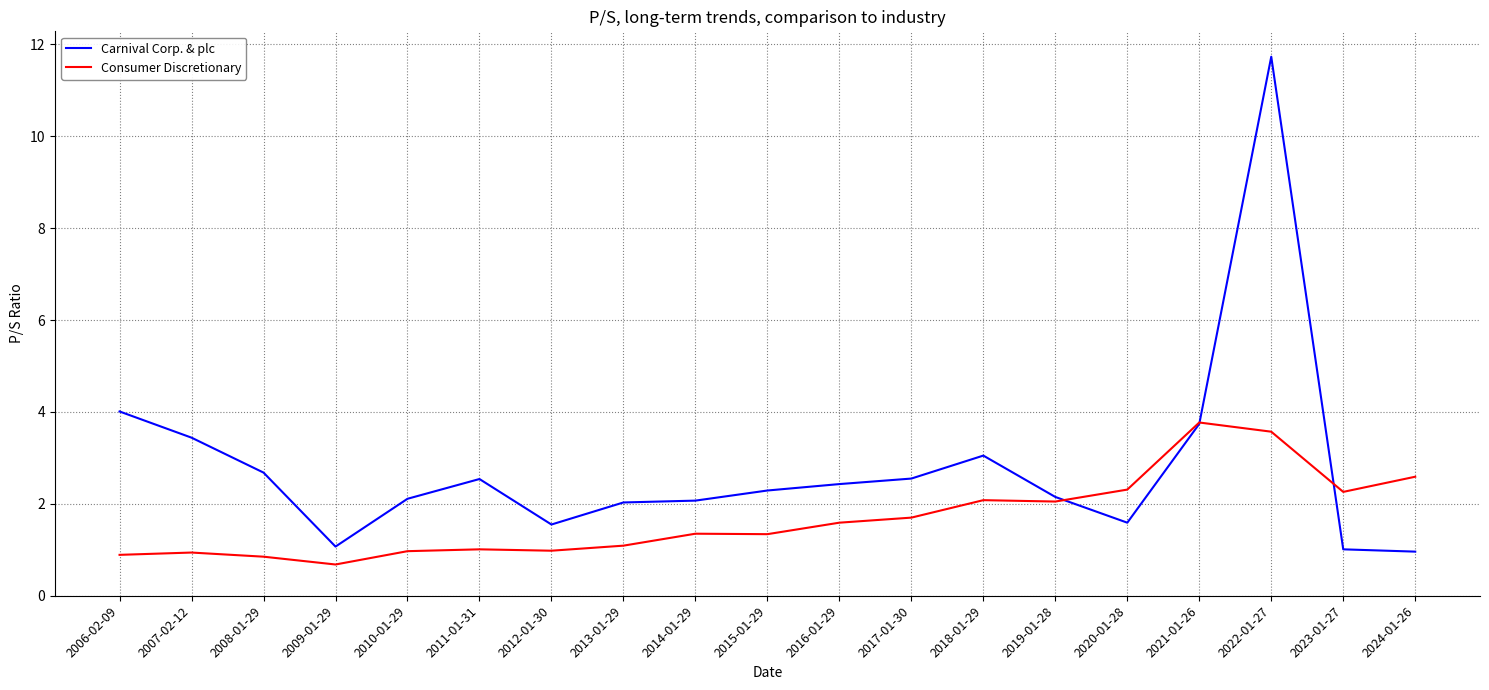

What is the total value across all series at 2020-01-28?

3.9